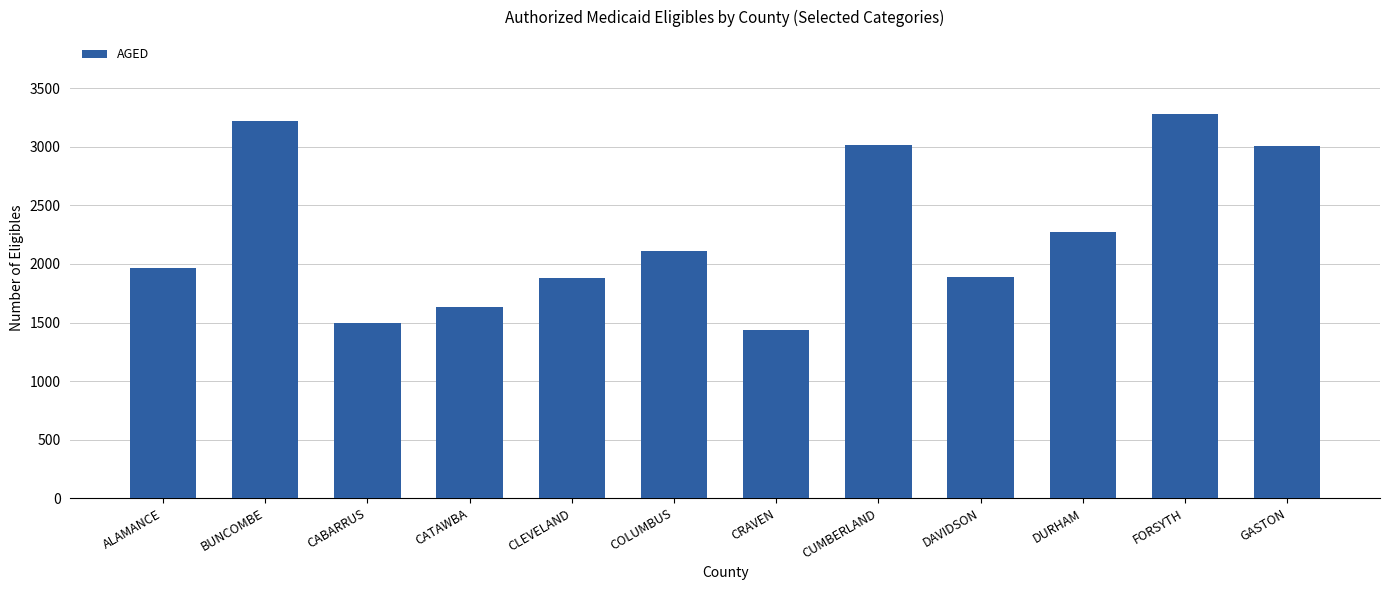

What is the change in value from BUNCOMBE to DAVIDSON?

-1332